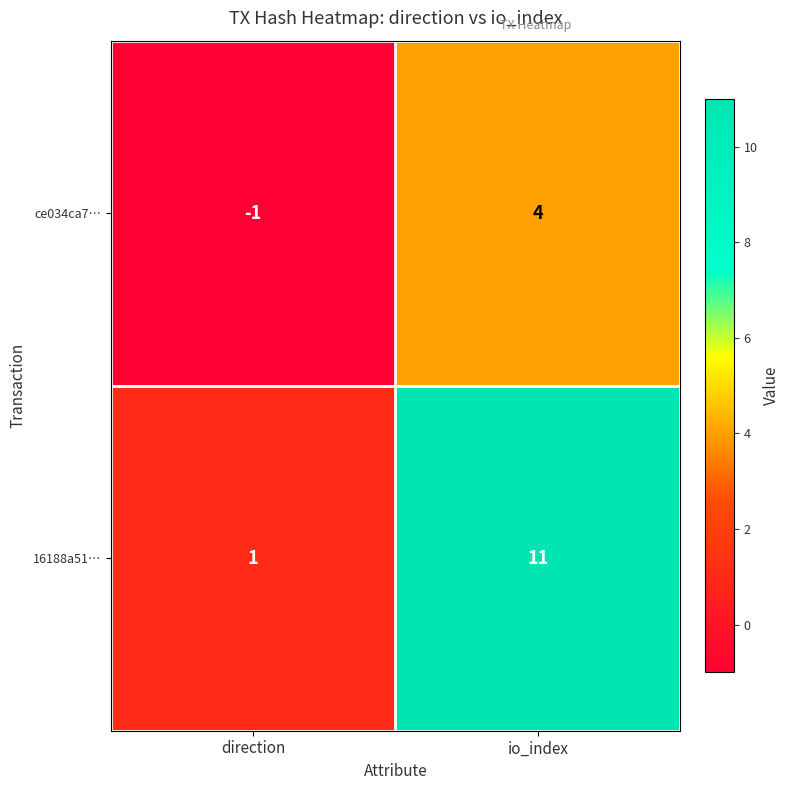

Which series has the largest total across all categories?

16188a51…